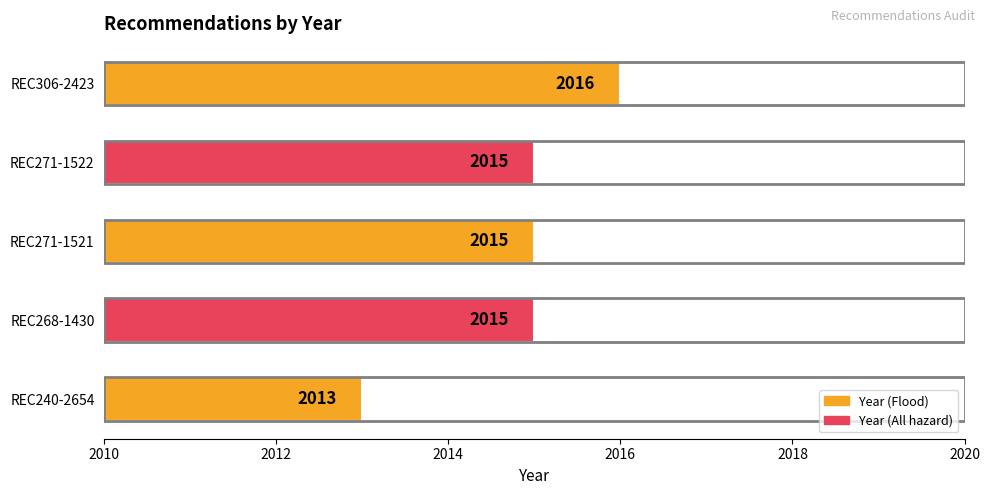

Does the chart contain stacked bars?

No